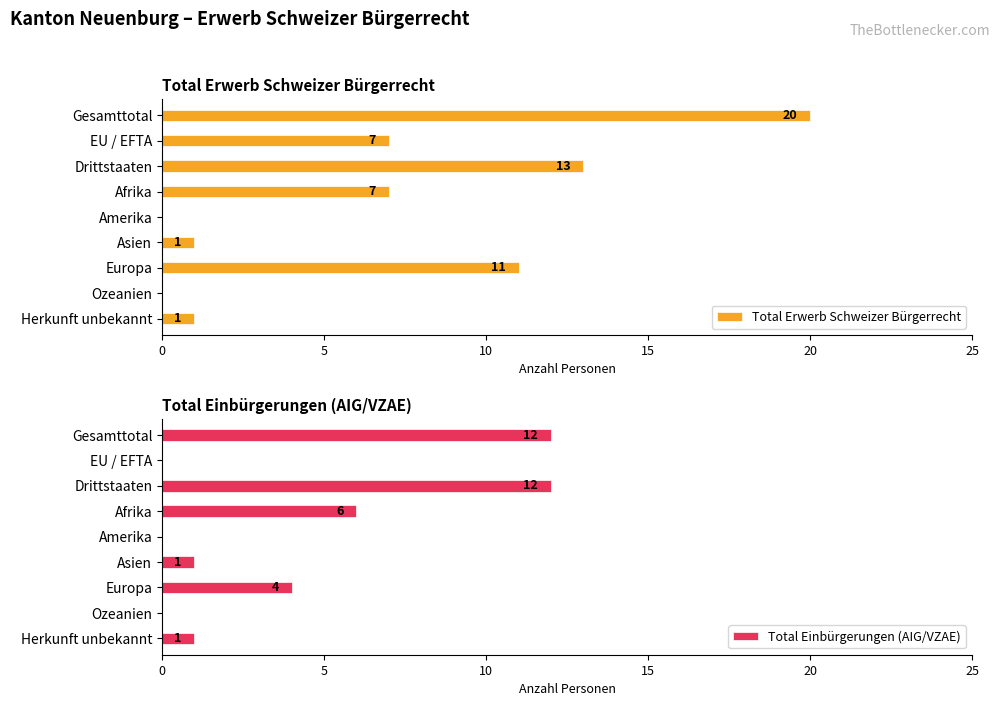

True or false: Total Erwerb Schweizer Bürgerrecht has a value of 4 at Drittstaaten.

False